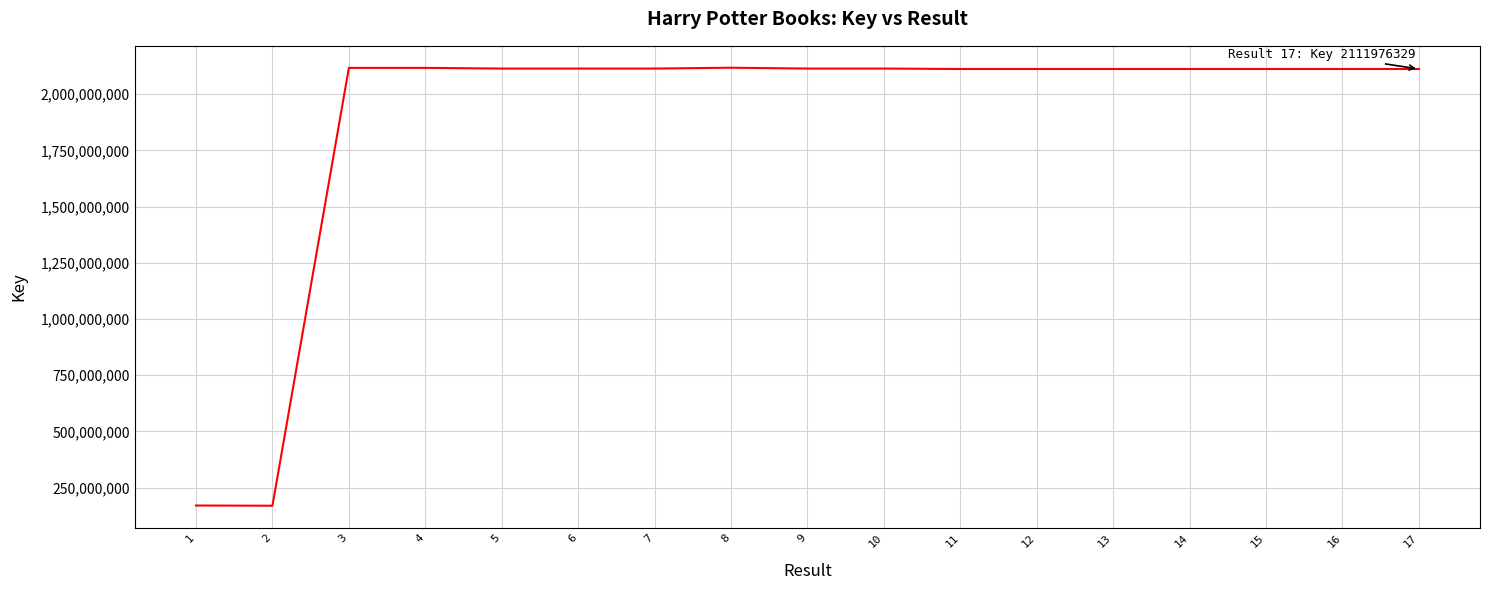

What is the sum of all values?

32045679946